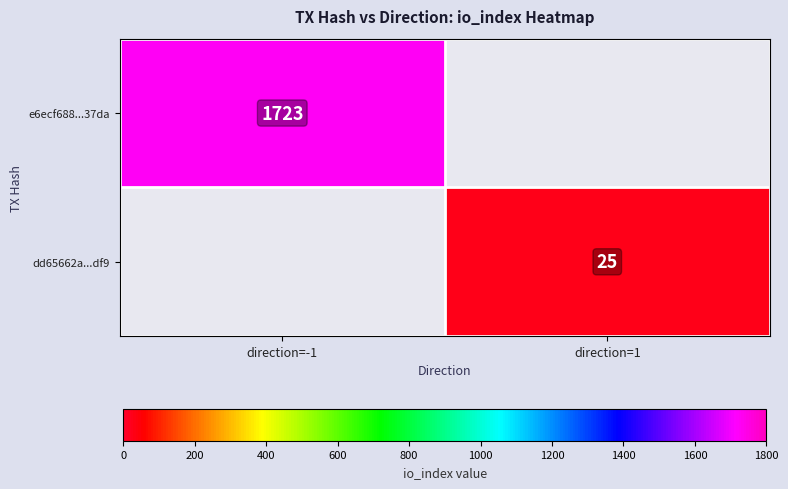

The value of dd65662a...df9 at direction=1 is 13. True or false?

False